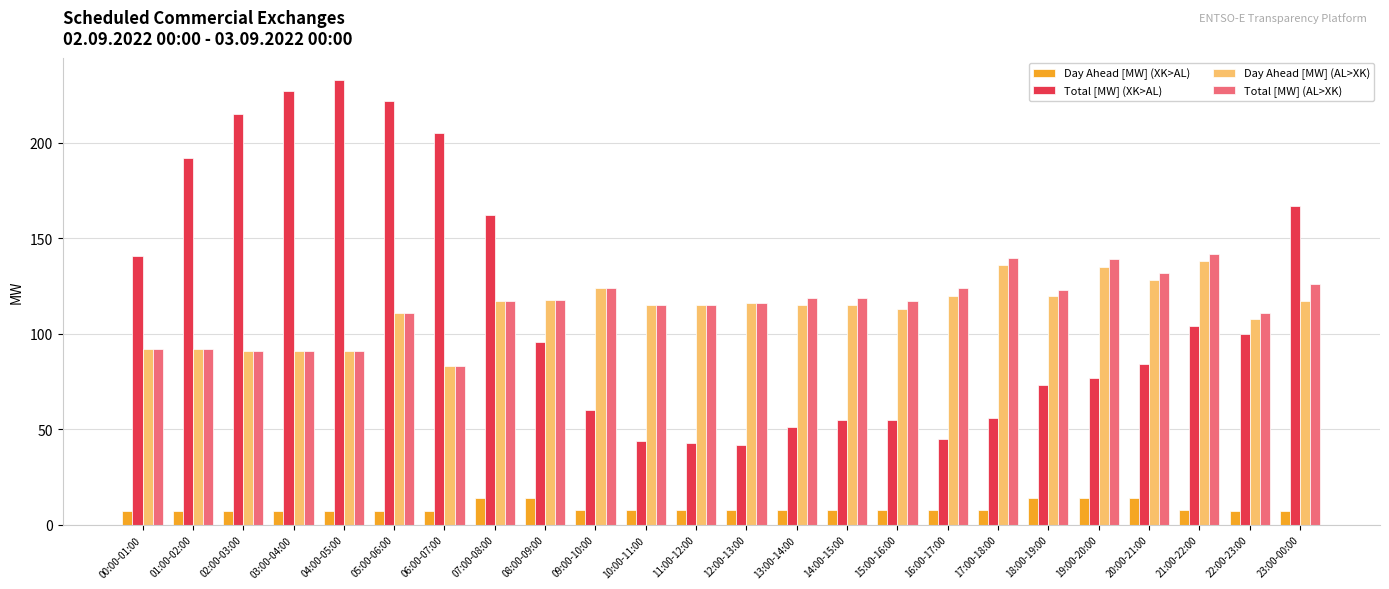

What is the value of the Total [MW] (AL>XK) bar at the 12th from the left?

115